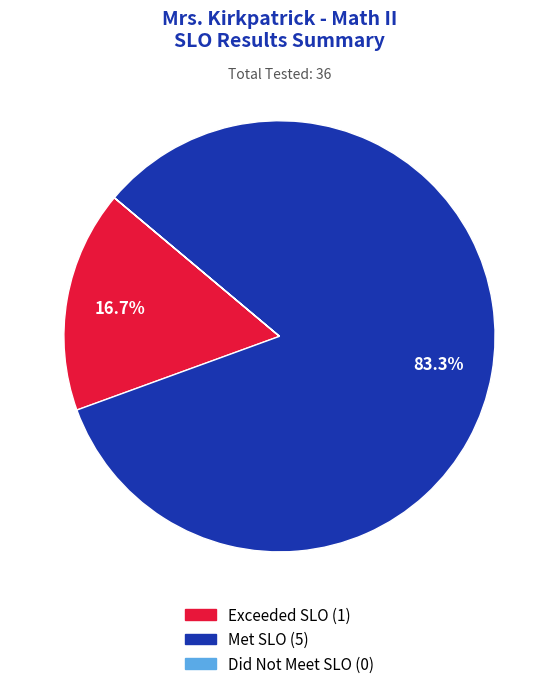

The Met SLO slice represents 83% of the pie. True or false?

True